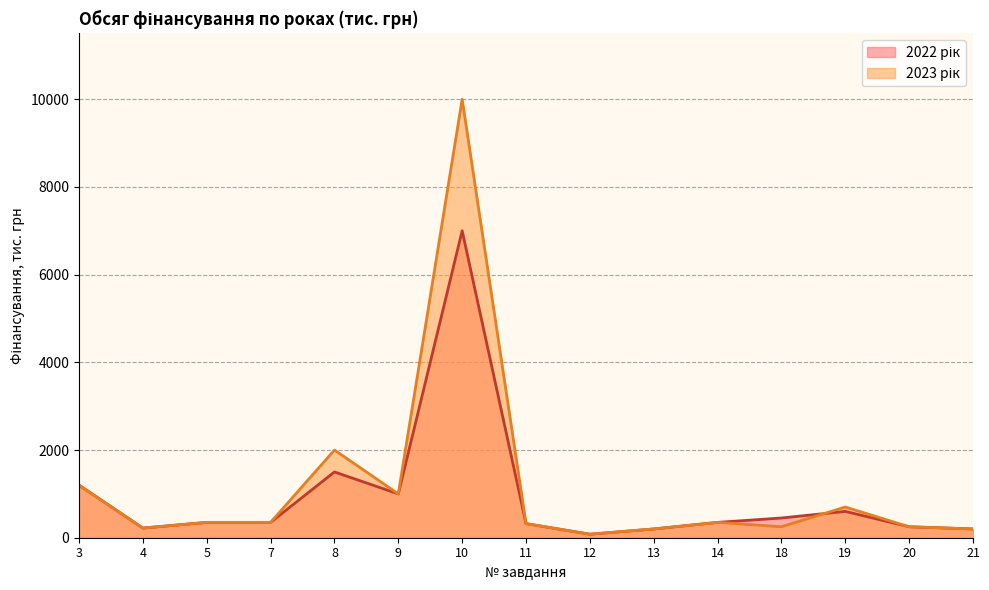

How many times do 2023 рік and 2022 рік cross each other?

1